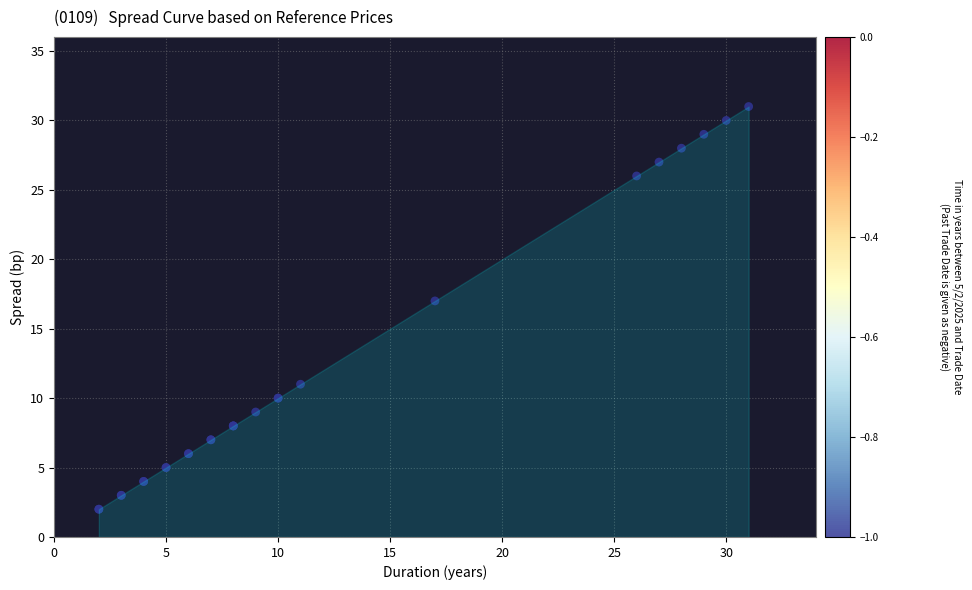

What Y value in the scatter plot is closest to 16?

17